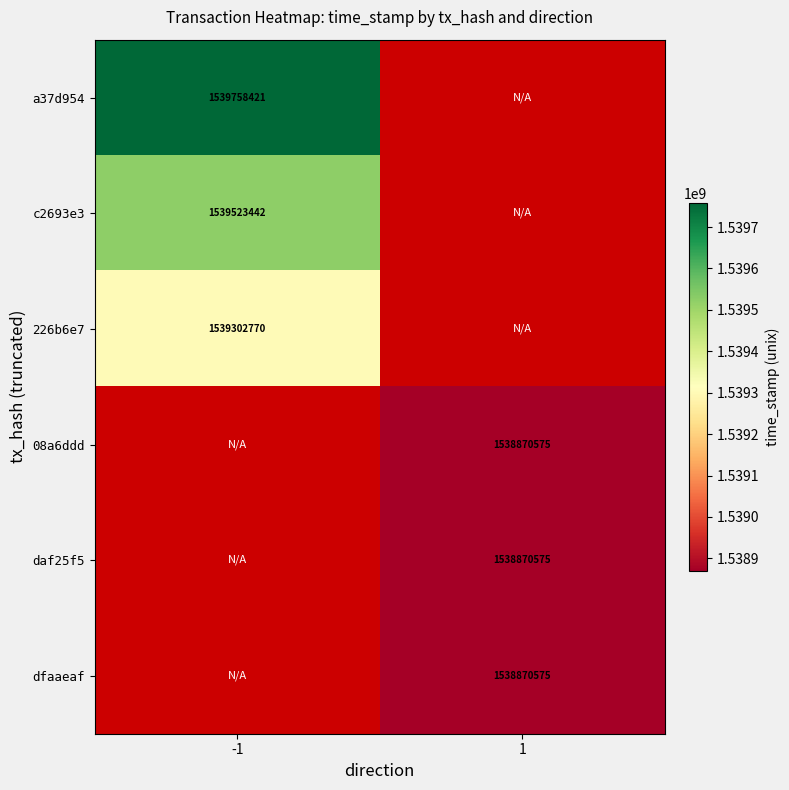

Is it true that daf25f5 equals 963063677 at 1?

False